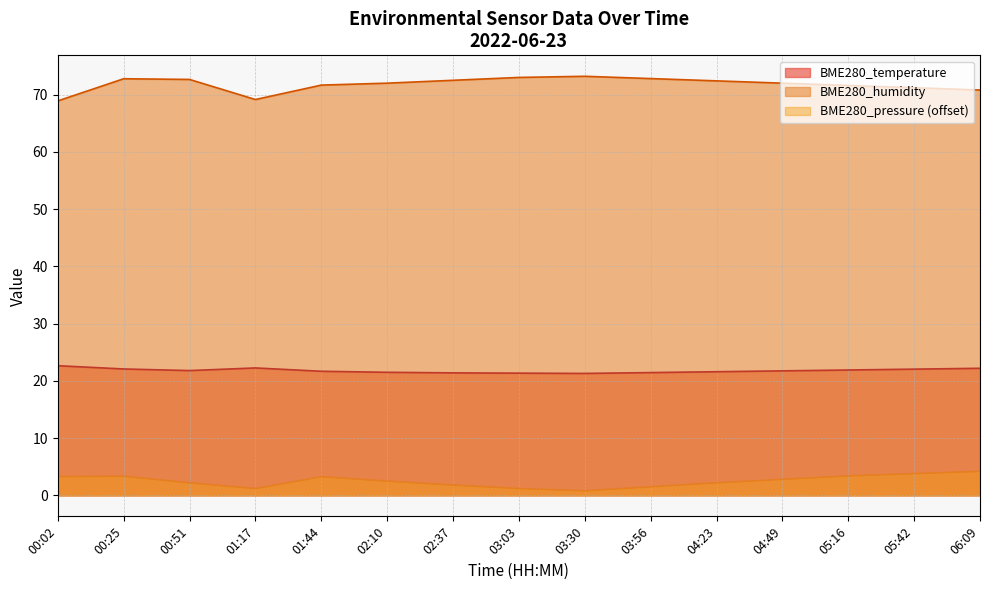

Reading left to right, transcribe all the data shown in this chart.

BME280_temperature: 00:02=22.6	00:25=22.1	00:51=21.8	01:17=22.3	01:44=21.7	02:10=21.5	02:37=21.4	03:03=21.4	03:30=21.3	03:56=21.4	04:23=21.6	04:49=21.8	05:16=21.9	05:42=22.1	06:09=22.2
BME280_humidity: 00:02=68.9	00:25=72.8	00:51=72.7	01:17=69.1	01:44=71.7	02:10=72.0	02:37=72.5	03:03=73.0	03:30=73.2	03:56=72.8	04:23=72.4	04:49=72.0	05:16=71.6	05:42=71.2	06:09=70.8
BME280_pressure_norm: 00:02=3.3	00:25=3.3	00:51=2.2	01:17=1.2	01:44=3.3	02:10=2.5	02:37=1.8	03:03=1.2	03:30=0.8	03:56=1.5	04:23=2.2	04:49=2.8	05:16=3.4	05:42=3.8	06:09=4.2